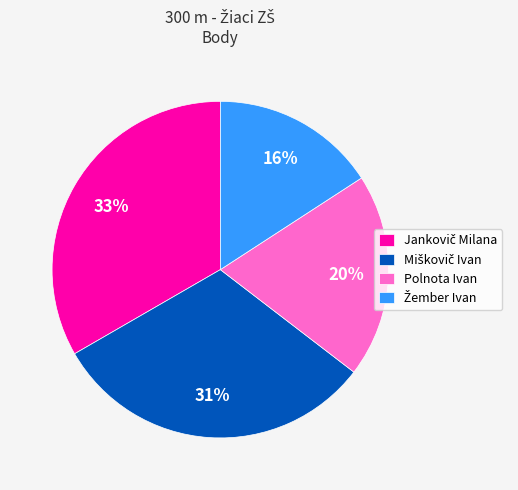

Is there any slice that represents more than half of the pie?

No